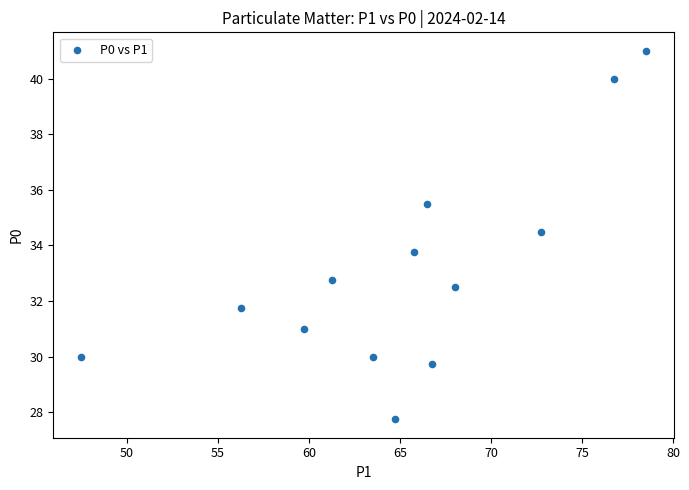

What Y value in the scatter plot is closest to 34?

33.8